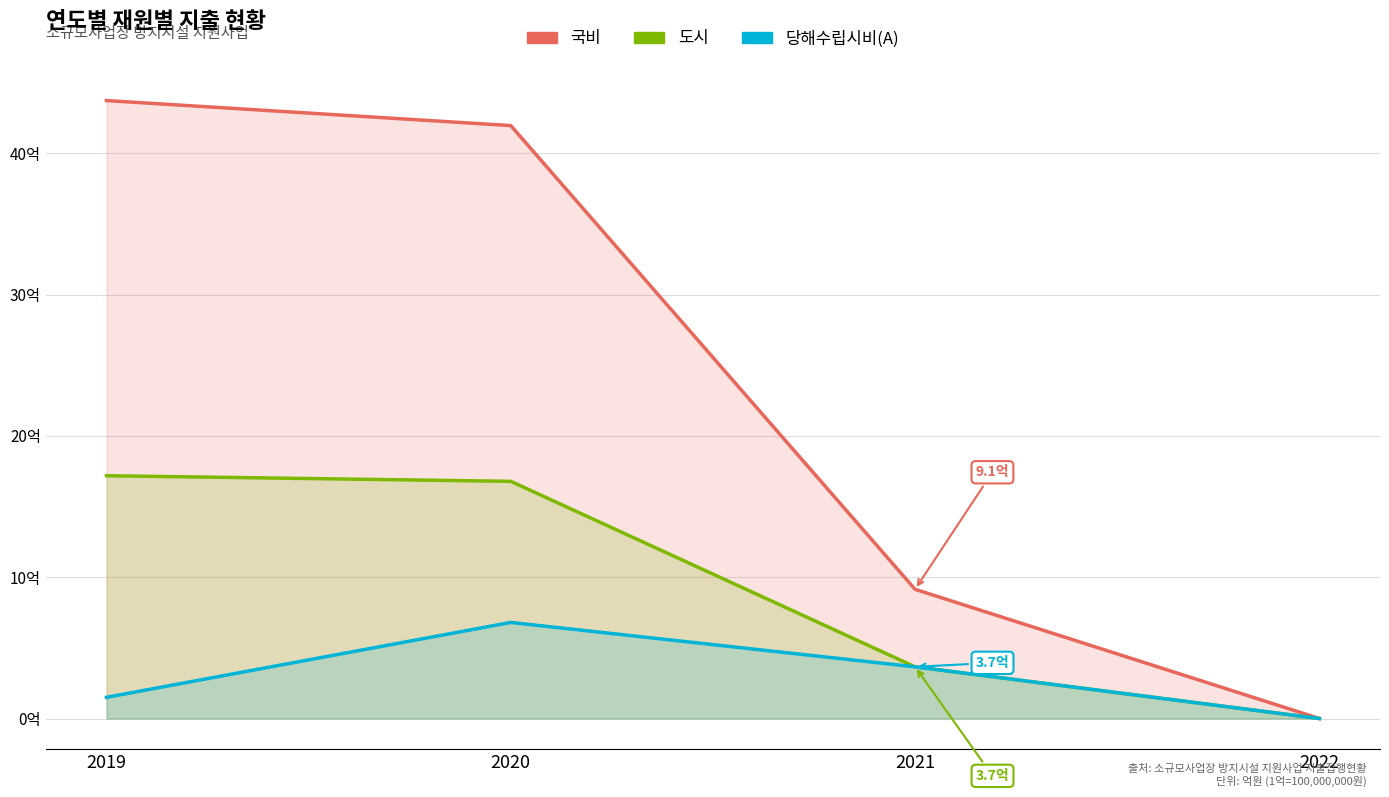

Read the 도시 value at 2021.

3.7